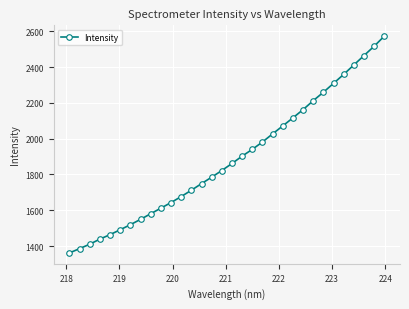

What is the value of the 22nd point from the left?

2071.4